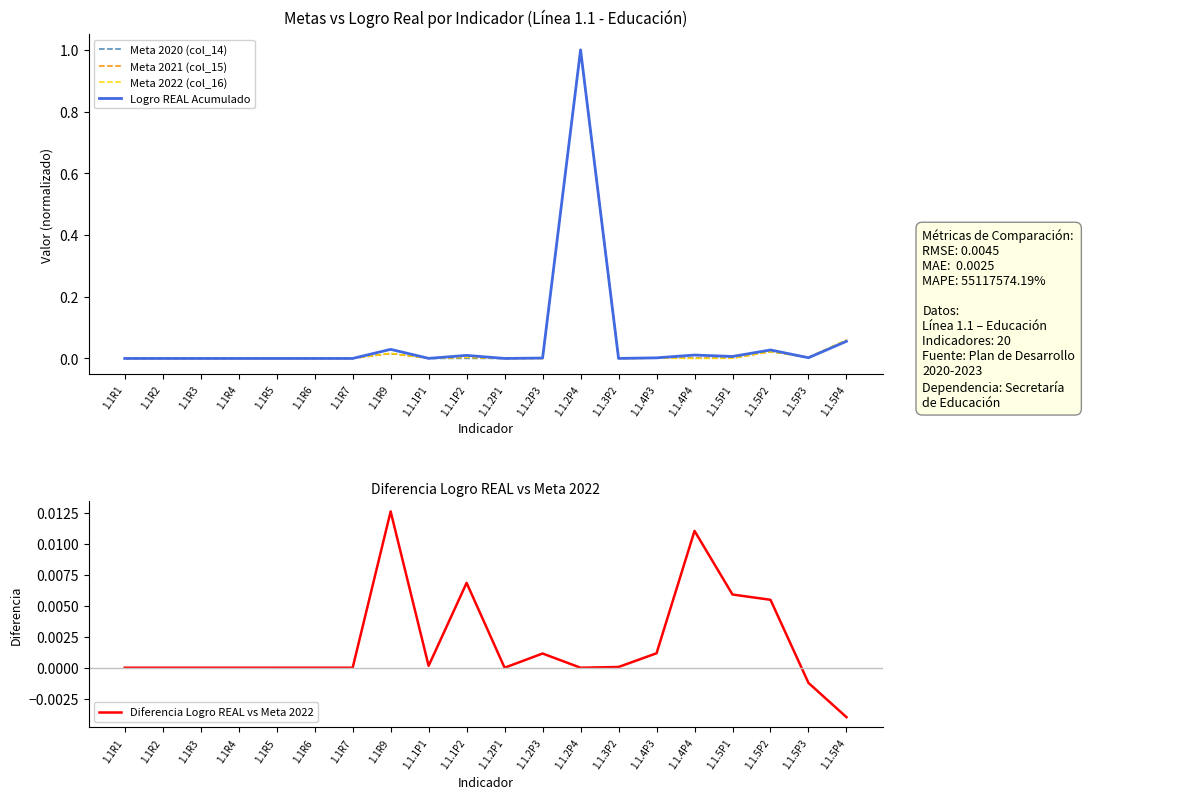

True or false: Meta 2020 (col_14) and Meta 2021 (col_15) cross at least once.

True